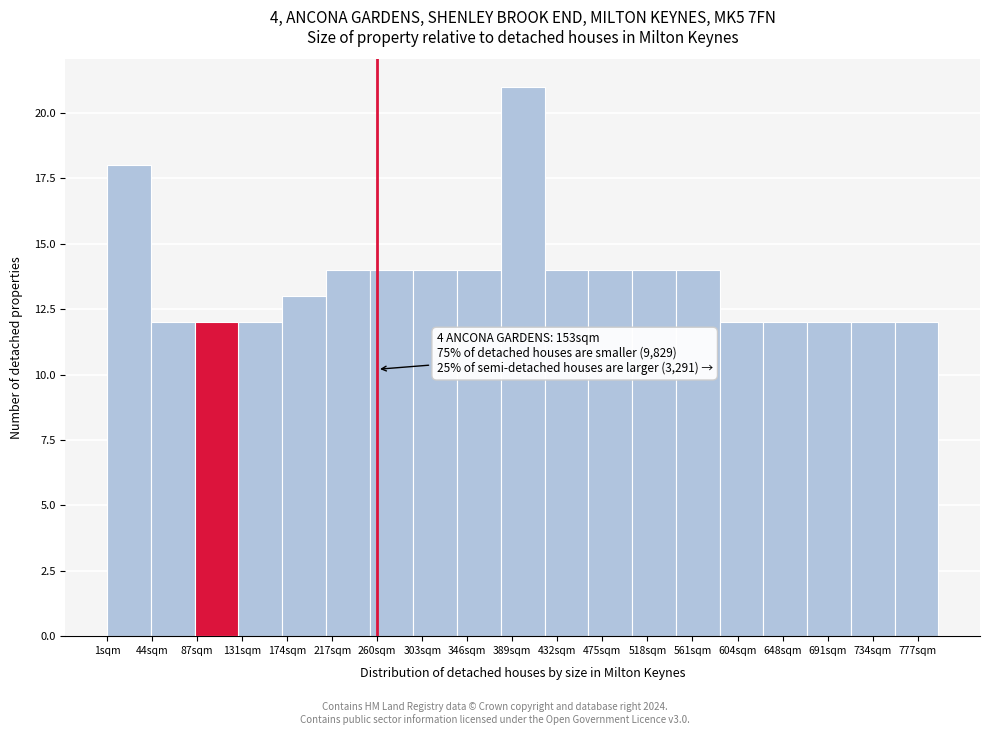

Reading right to left, what are all the values shown in this chart?

12	12	12	12	12	14	14	14	14	21	14	14	14	14	13	12	12	12	18